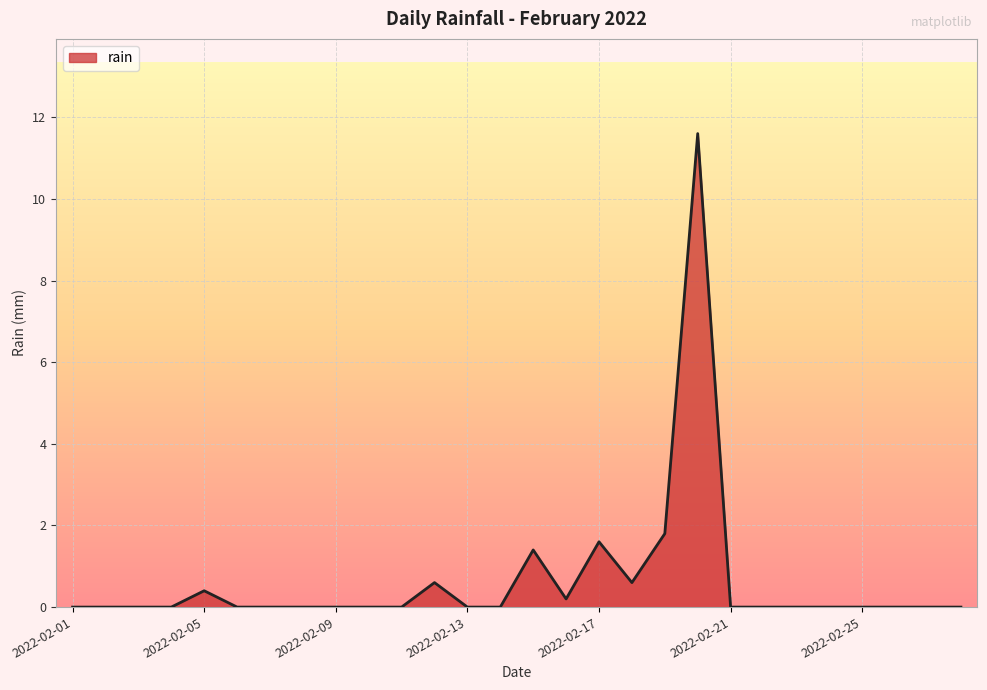

How many lines are shown in the chart?

1